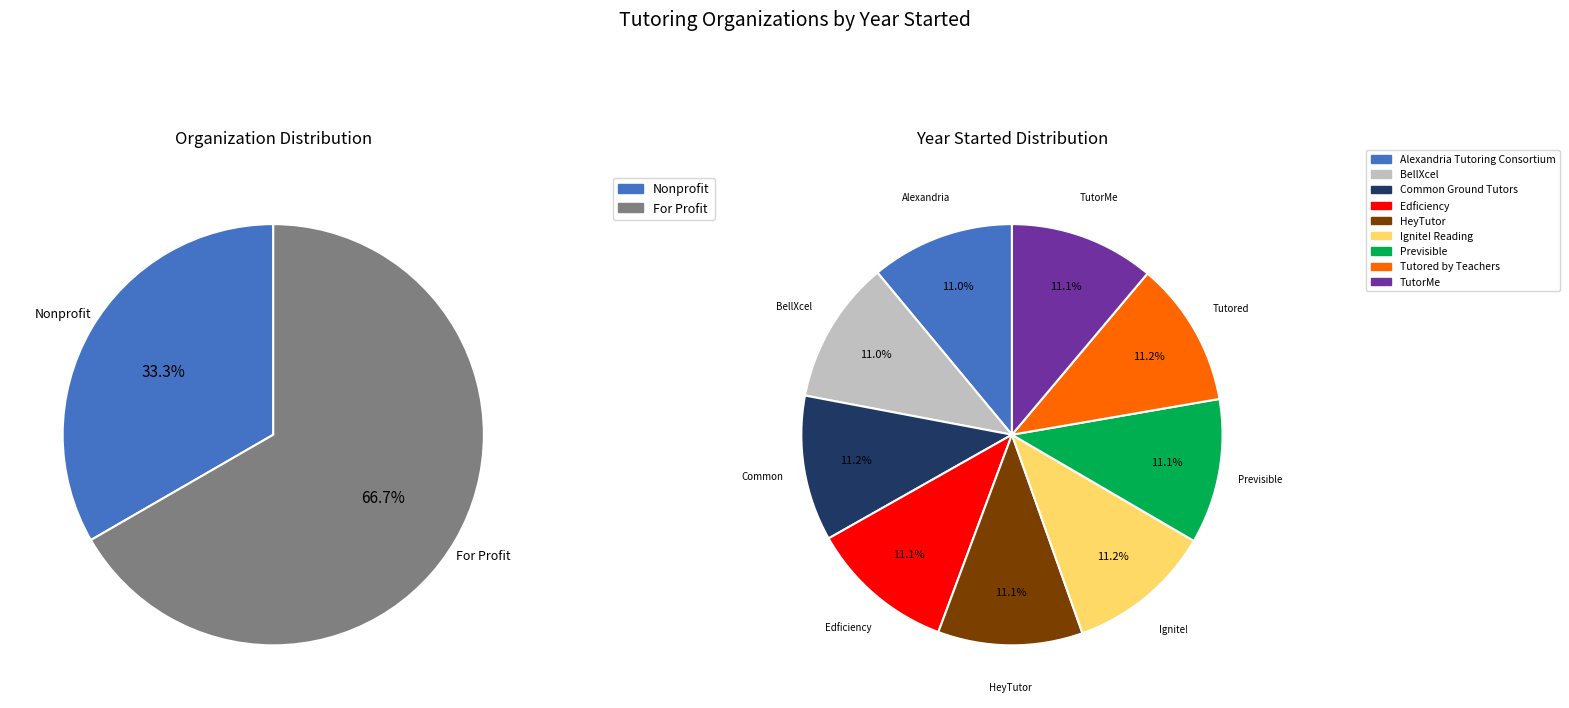

To the nearest percent, what percentage of the pie is TutorMe?

11%